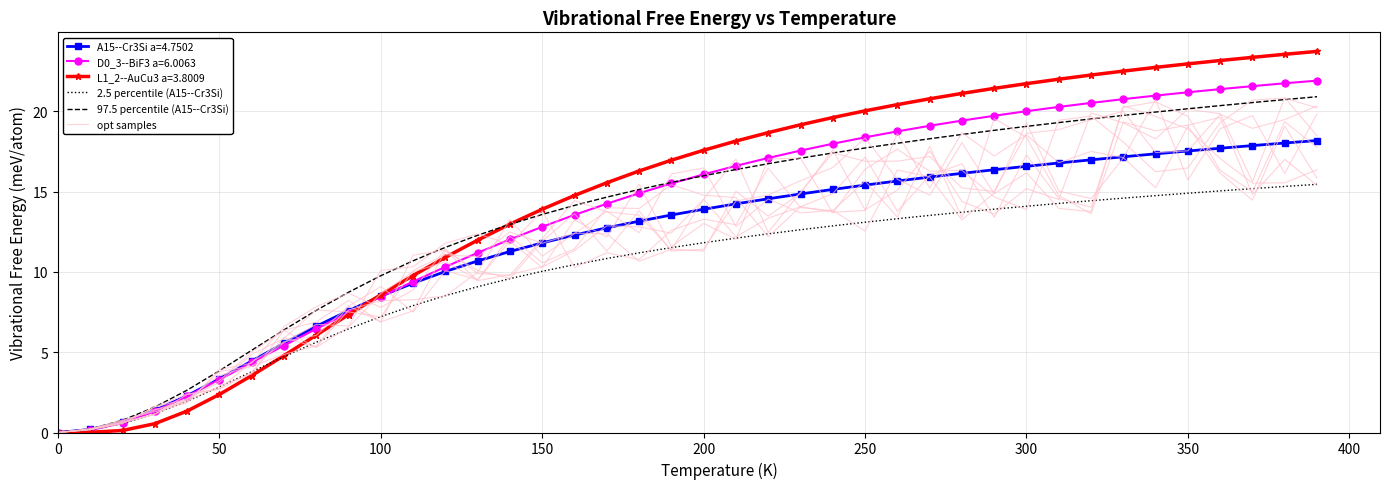

True or false: 2.5 percentile (A15--Cr3Si) has more than 2 interior local peaks.

False